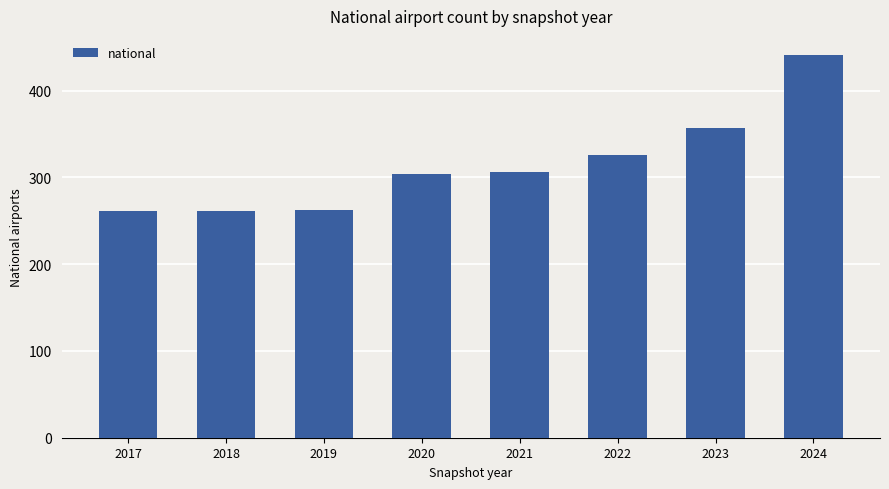

What is the maximum value shown in the chart?

441